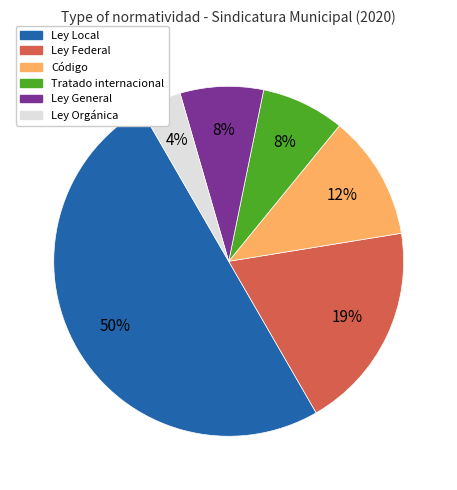

Do Ley Orgánica and Tratado internacional together represent more than half of the pie?

No